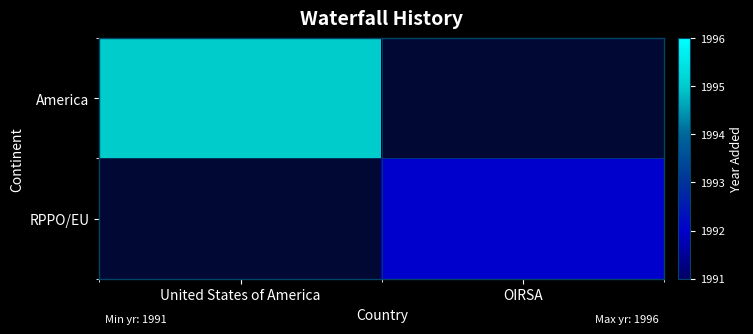

Which series has the widest spread of values?

America